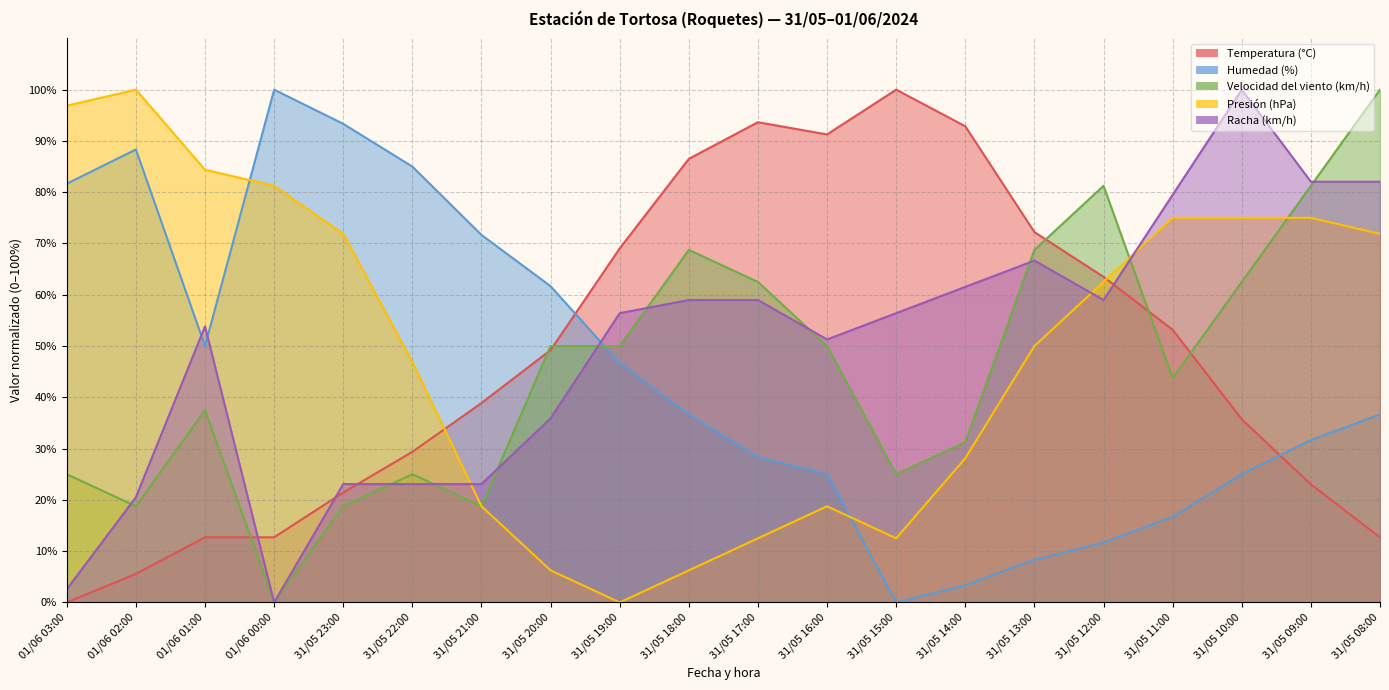

Between 01/06 01:00 and 01/06 03:00, which is larger?

01/06 01:00